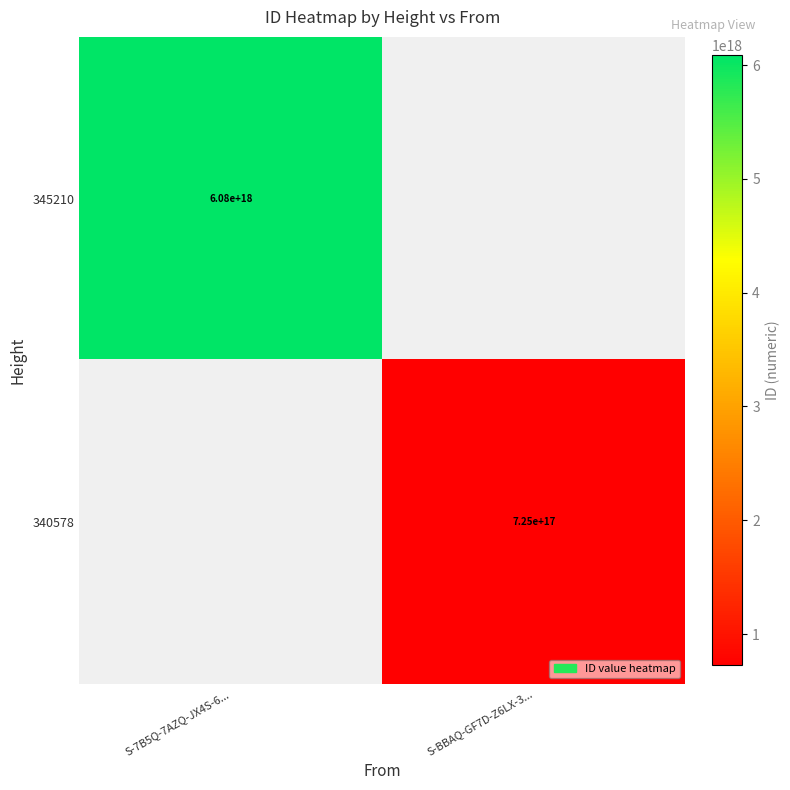

The value of 345210 at S-7B5Q-7AZQ-JX4S-6... is 6080000000000000000. True or false?

True